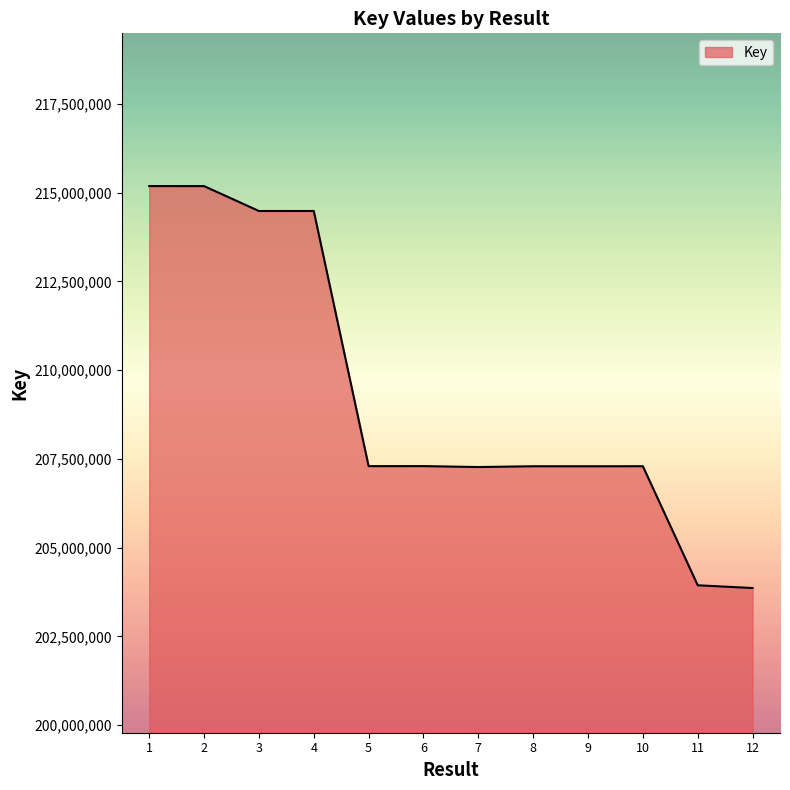

What is the difference between the maximum and minimum values?

11325313